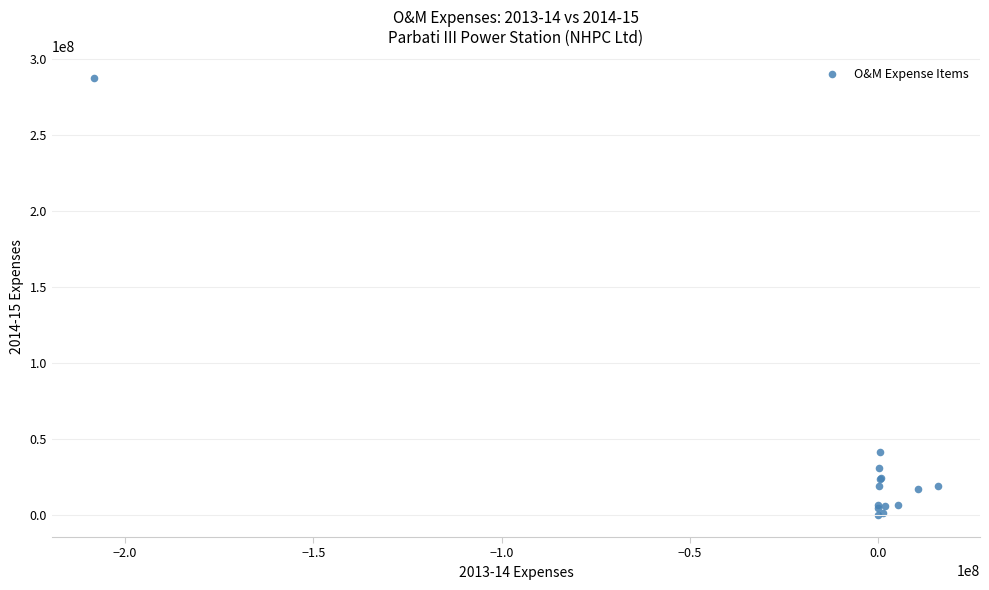

What Y value in the scatter plot is closest to 143649654?

41571323